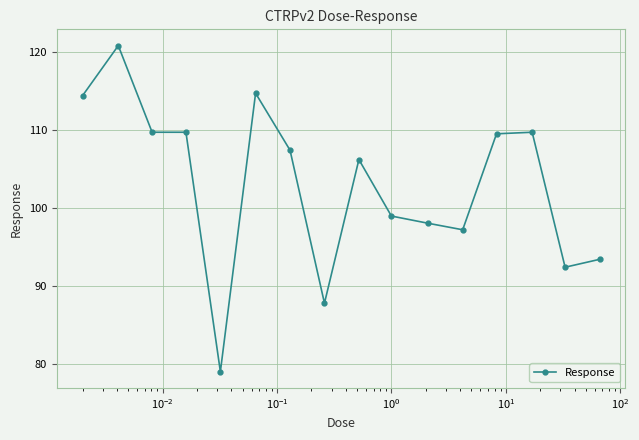

Reading left to right, extract all data points from this chart.

114.4	120.8	109.7	109.7	79.0	114.7	107.4	87.8	106.2	99.0	98.0	97.2	109.5	109.7	92.4	93.4